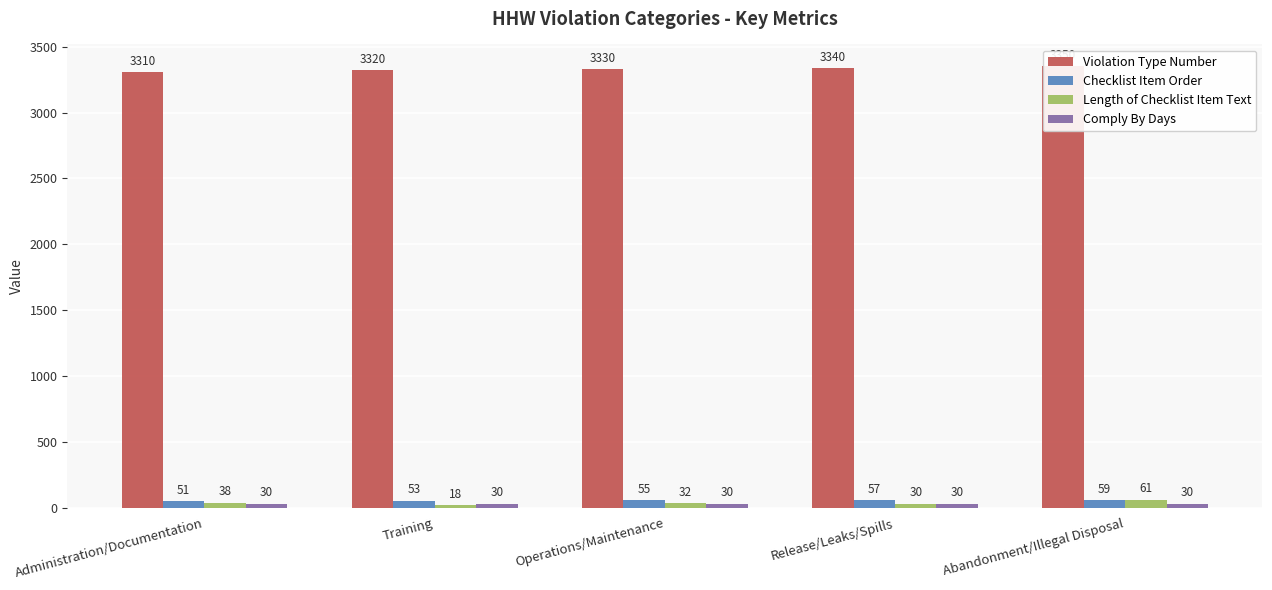

Between Training and Abandonment/Illegal Disposal, which series saw the biggest shift?

Length of Checklist Item Text